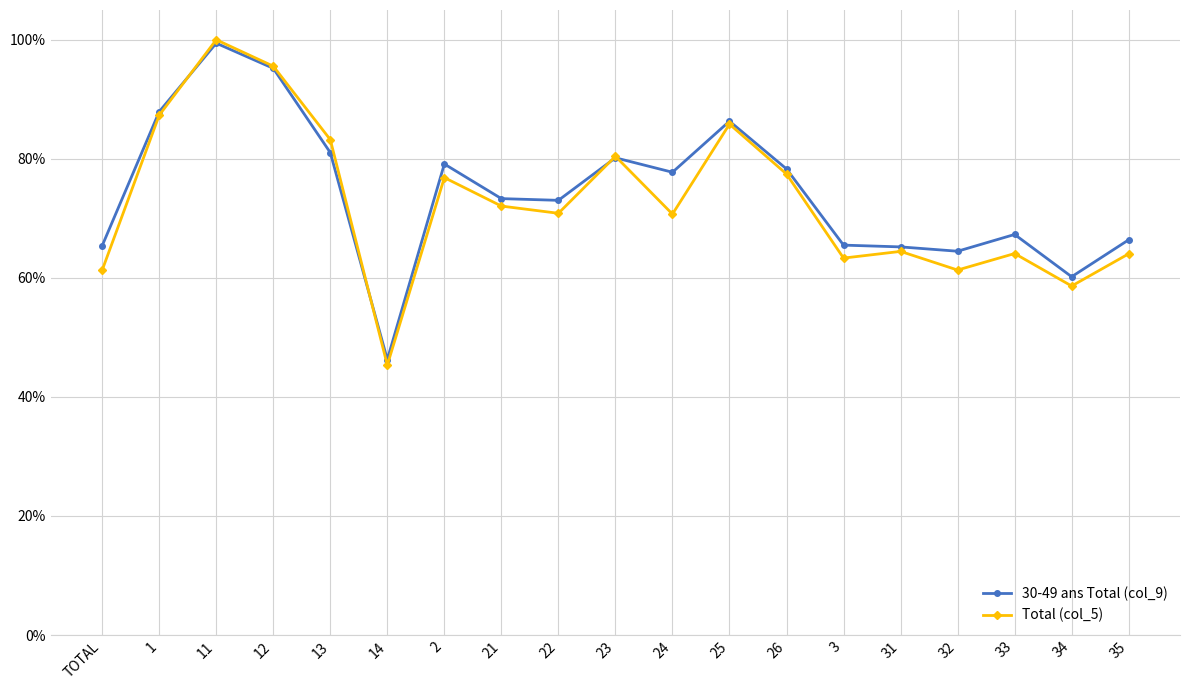

At how many categories does at least one series exceed 71?

11